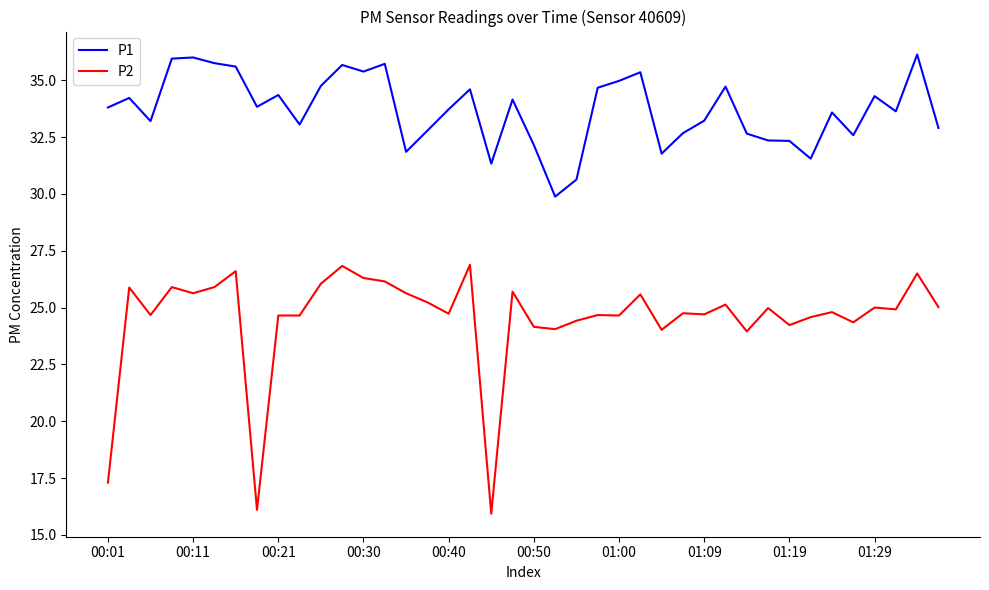

List the series in order of their overall mean, highest first.

P1, P2